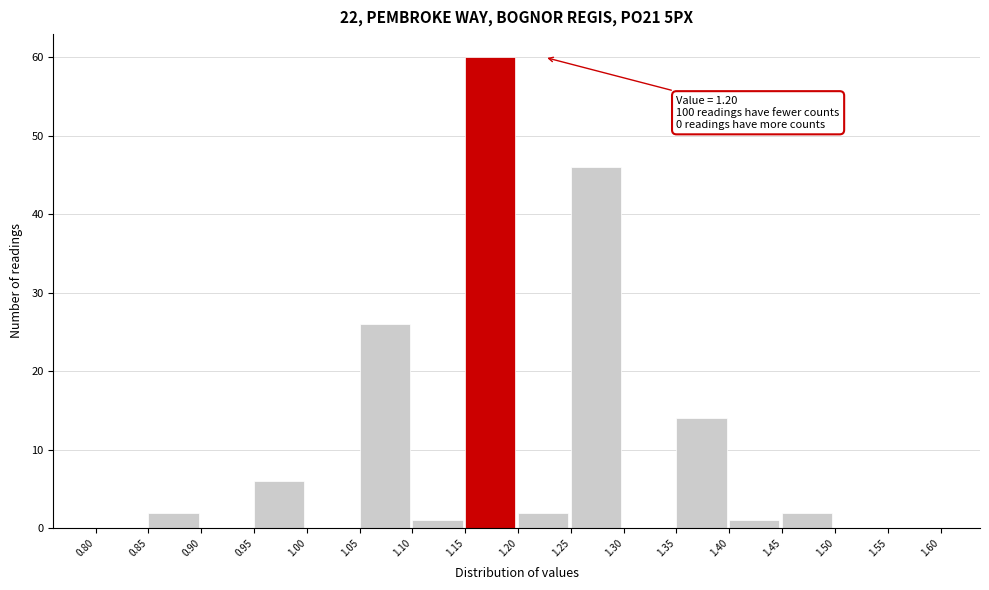

Over which range of the x-axis is the bar tallest?

1.15 to 1.20